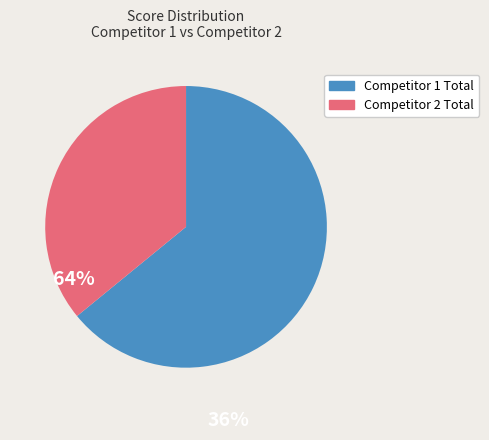

Is there any slice that represents more than half of the pie?

Yes